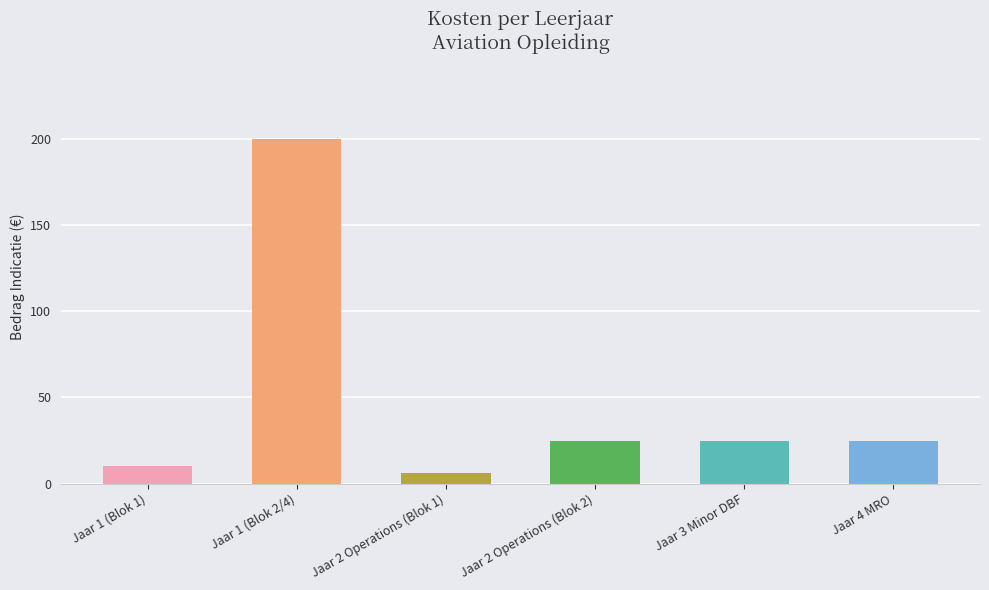

Between Jaar 1 (Blok 2/4) and Jaar 3 Minor DBF, which is larger?

Jaar 1 (Blok 2/4)